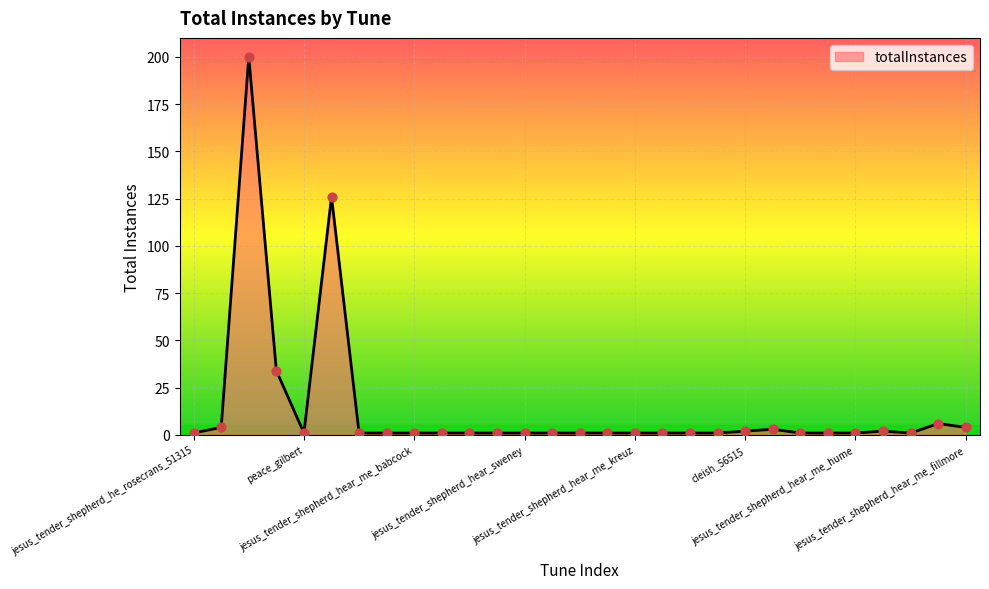

What is the maximum value shown in the chart?

200